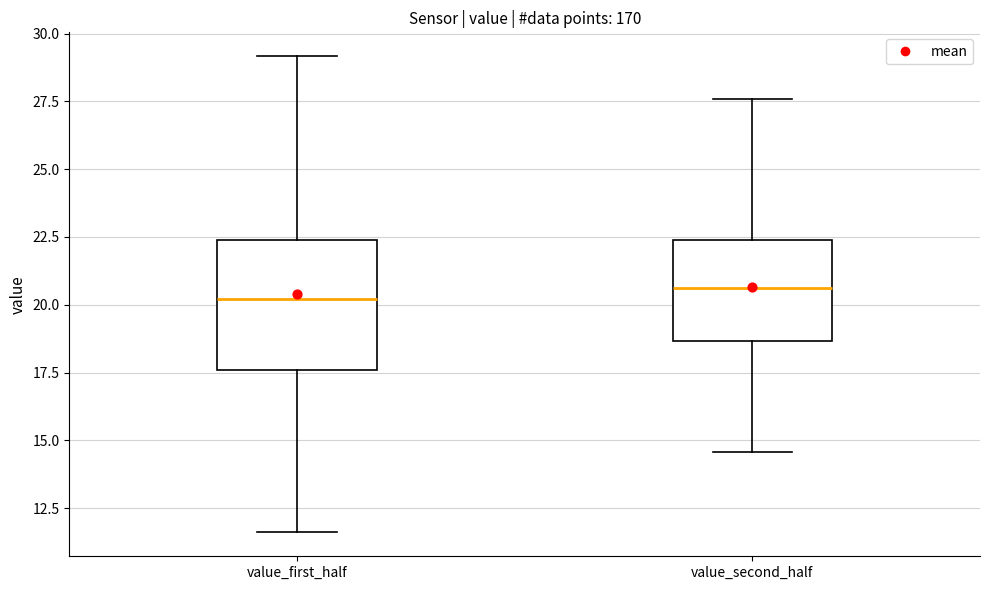

Reading left to right, transcribe this box plot: for each box, give where its median line is, the range the box spans, and where its two whiskers end, as read against the y-axis. The values are not printed on the chart, so give them approximately, as read against the axis.

value_first_half: median 20.0, box 17.5 to 22.5, whiskers 11.5 to 29.0
value_second_half: median 20.5, box 18.5 to 22.5, whiskers 14.5 to 27.5